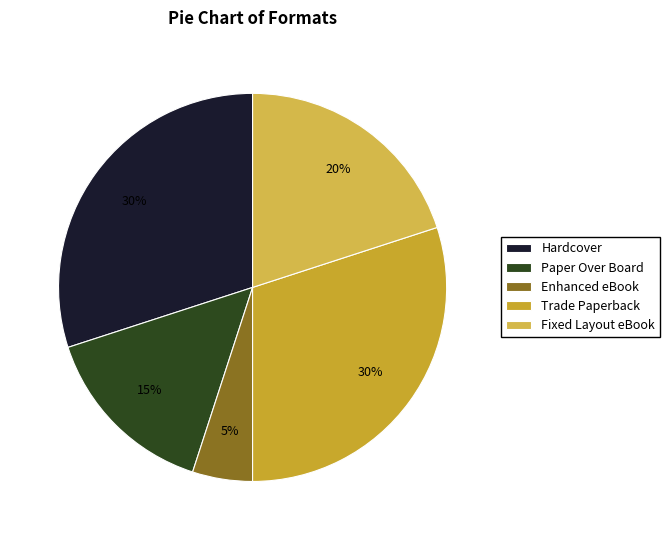

Count the number of slices in the pie.

5